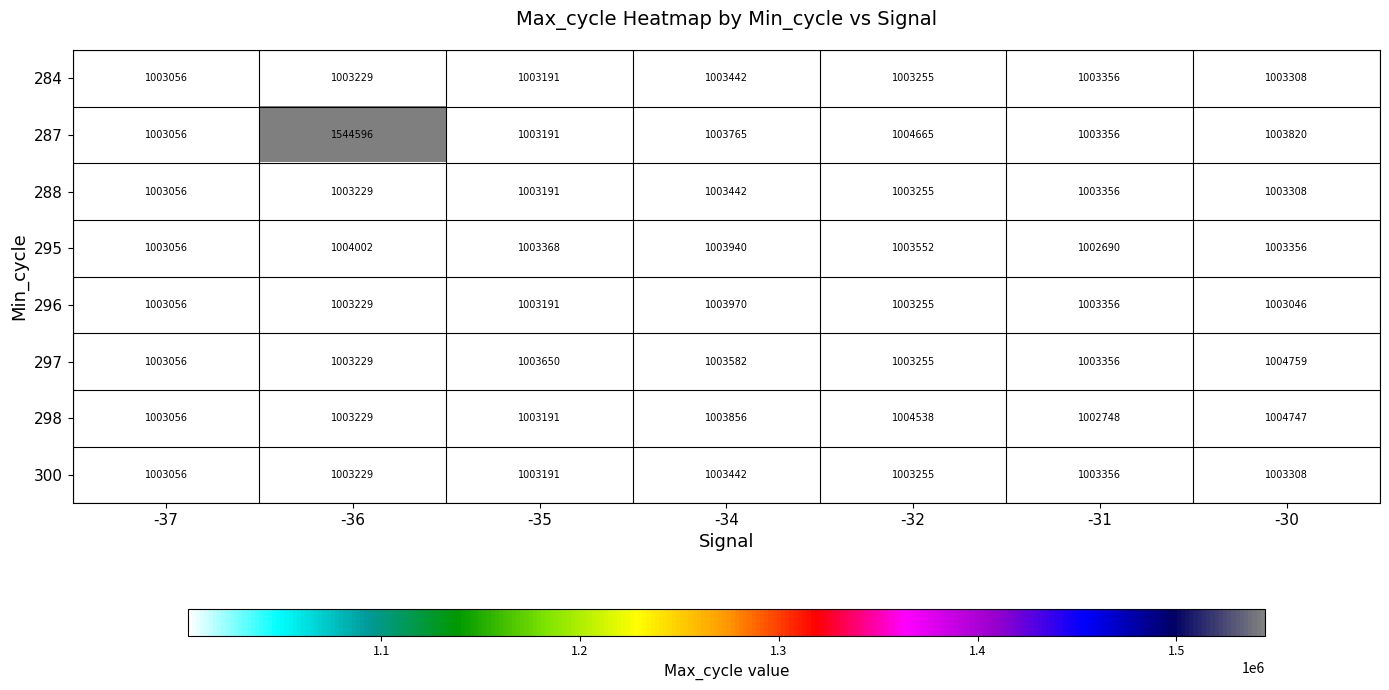

What is the sum of all 295 values?

7023964